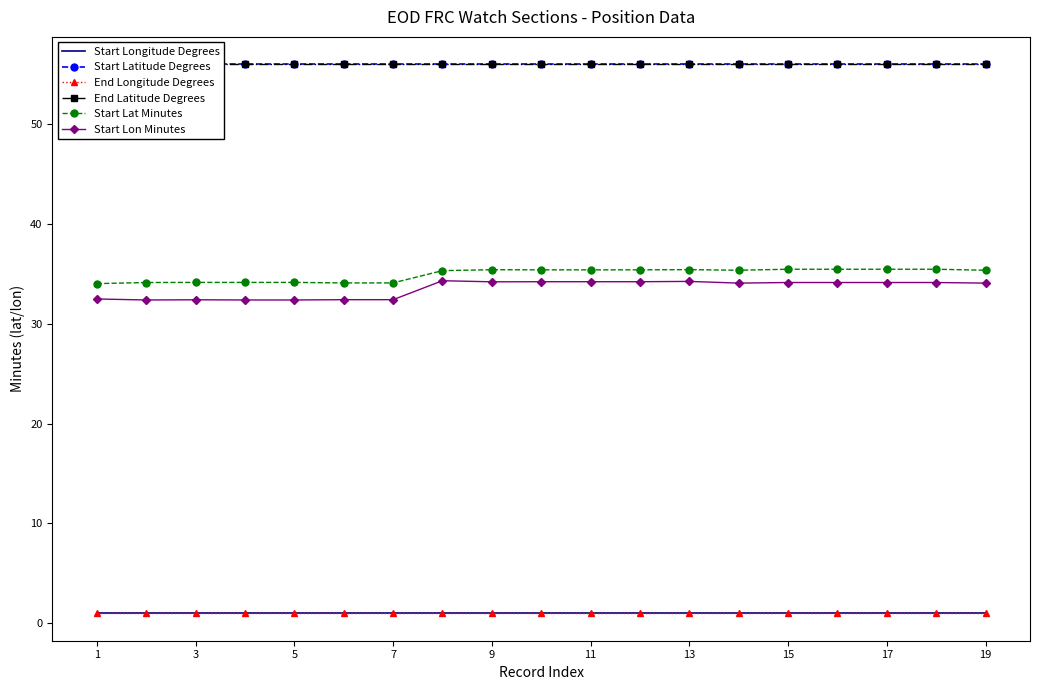

How many lines are shown in the chart?

6